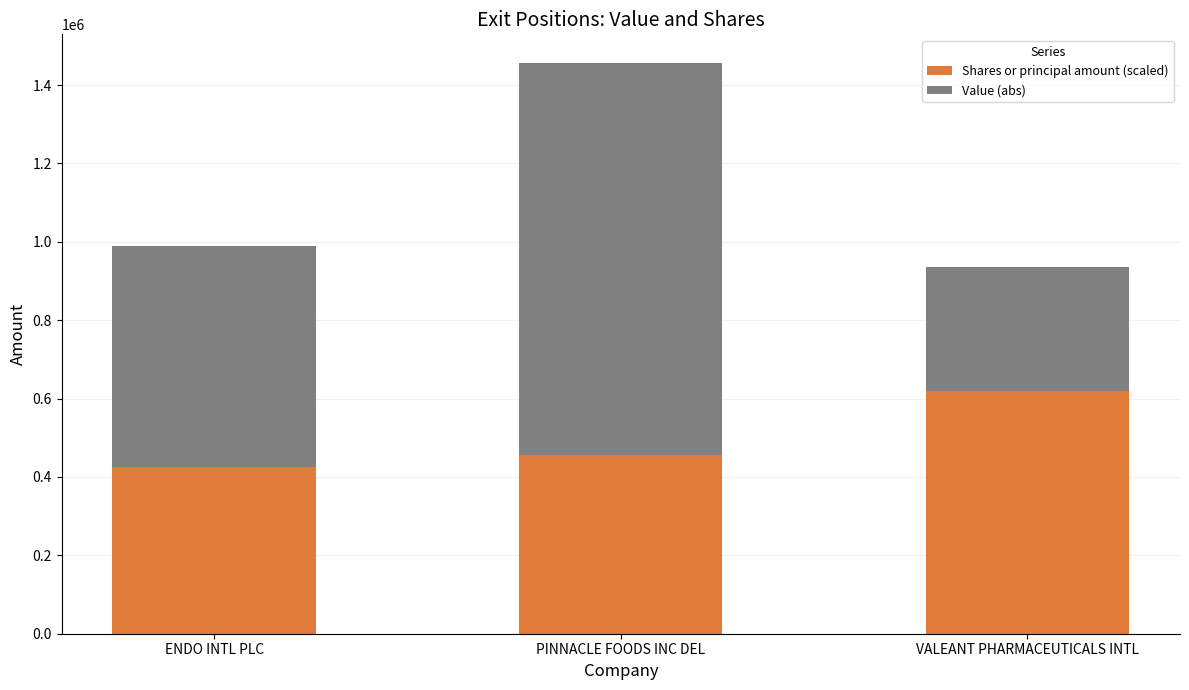

At which category is the sum across all series the highest?

PINNACLE FOODS INC DEL